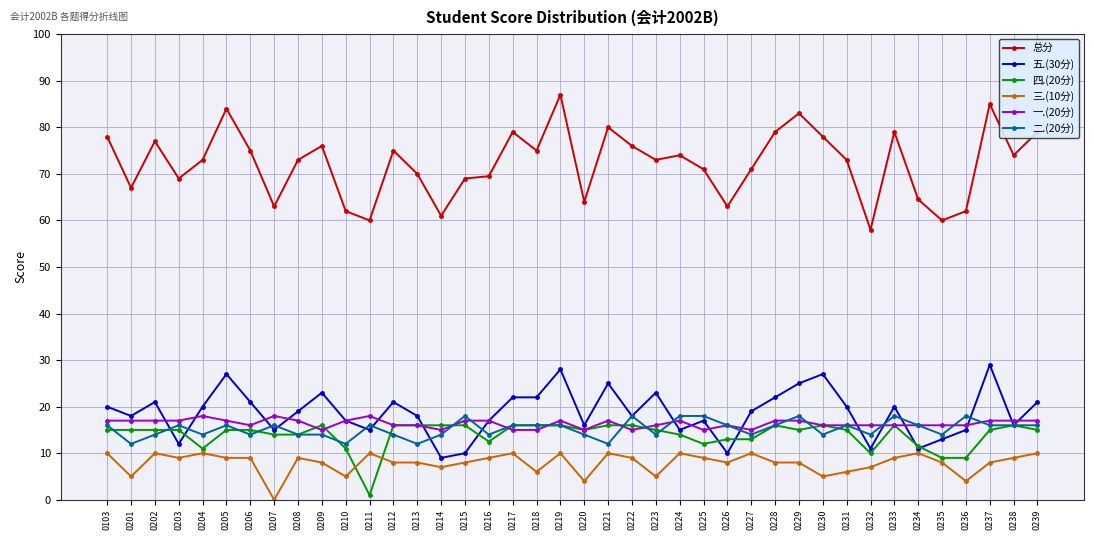

What value does the 四.(20分) series have at 0237?

15.0